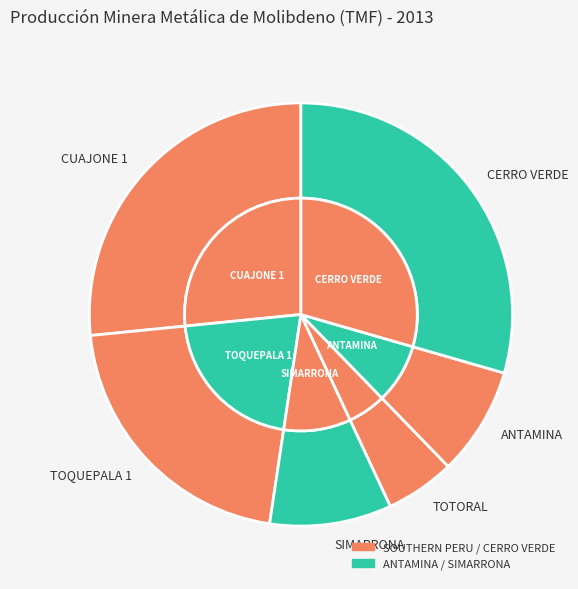

What is the ratio of the value at TOQUEPALA 1 to the value at TOTORAL?

4.0